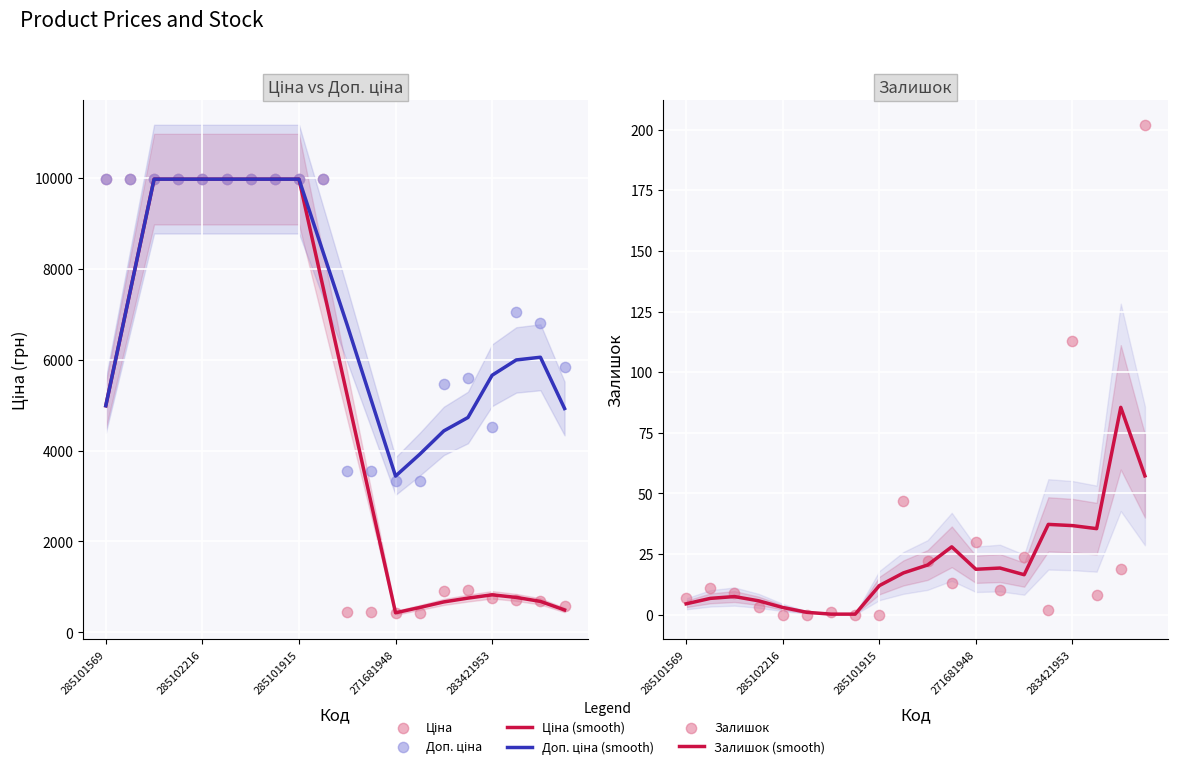

What is the total value across all series at 283421953?

11899.4